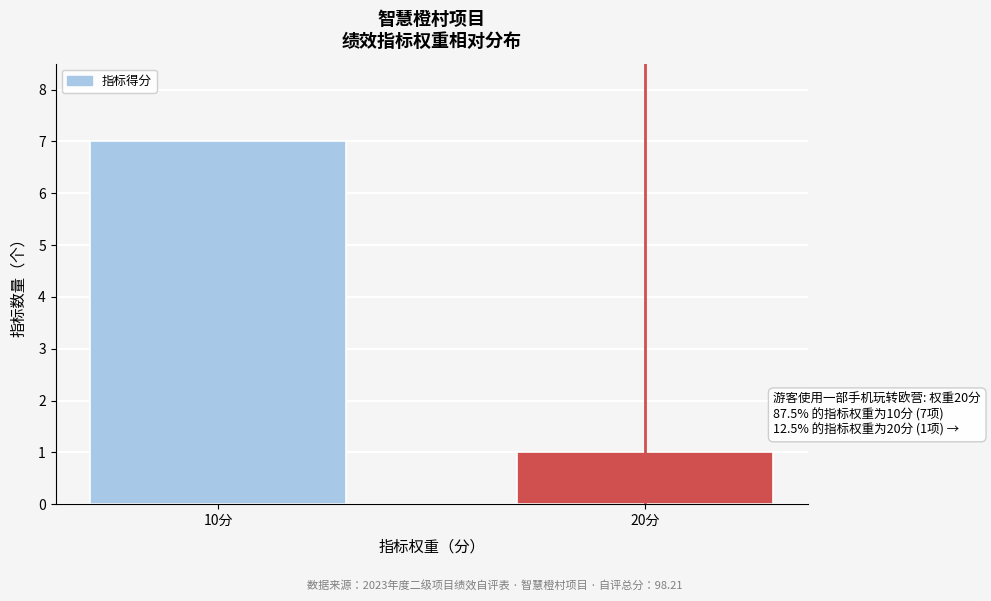

Reading left to right, transcribe all the data shown in this chart.

7	1